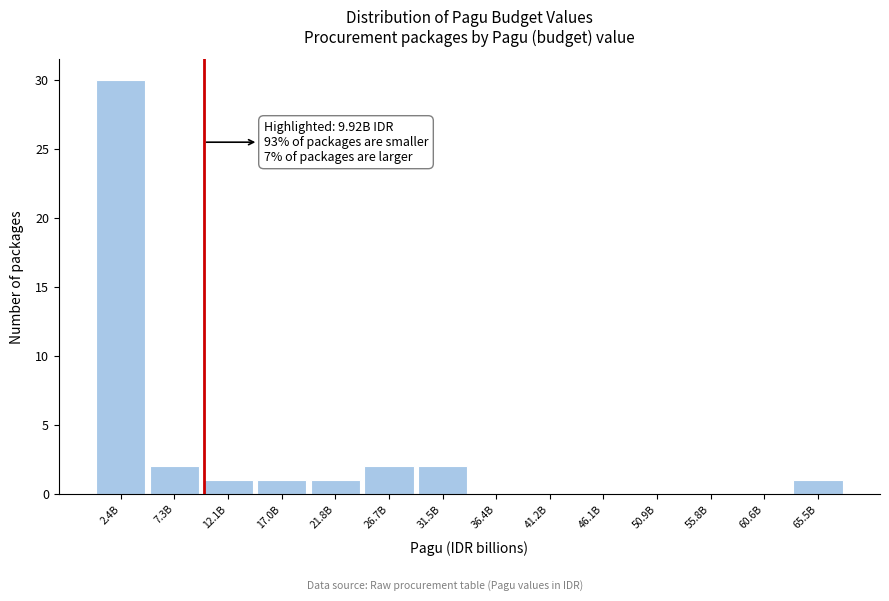

Reading left to right, extract all data points from this chart.

2.4B=30	7.3B=2	12.1B=1	17.0B=1	21.8B=1	26.7B=2	31.5B=2	36.4B=0	41.2B=0	46.1B=0	50.9B=0	55.8B=0	60.6B=0	65.5B=1